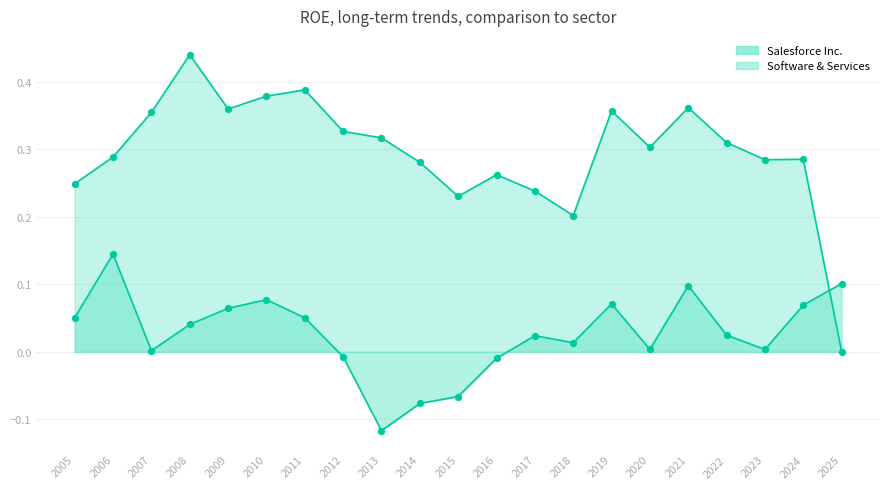

Which series reaches the minimum Y coordinate?

Salesforce Inc.